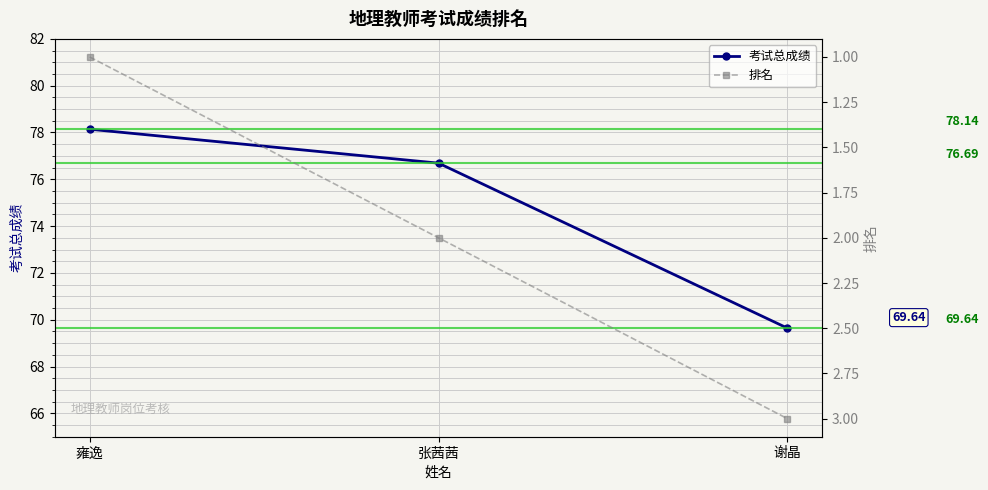

What is the greatest value displayed?

78.1